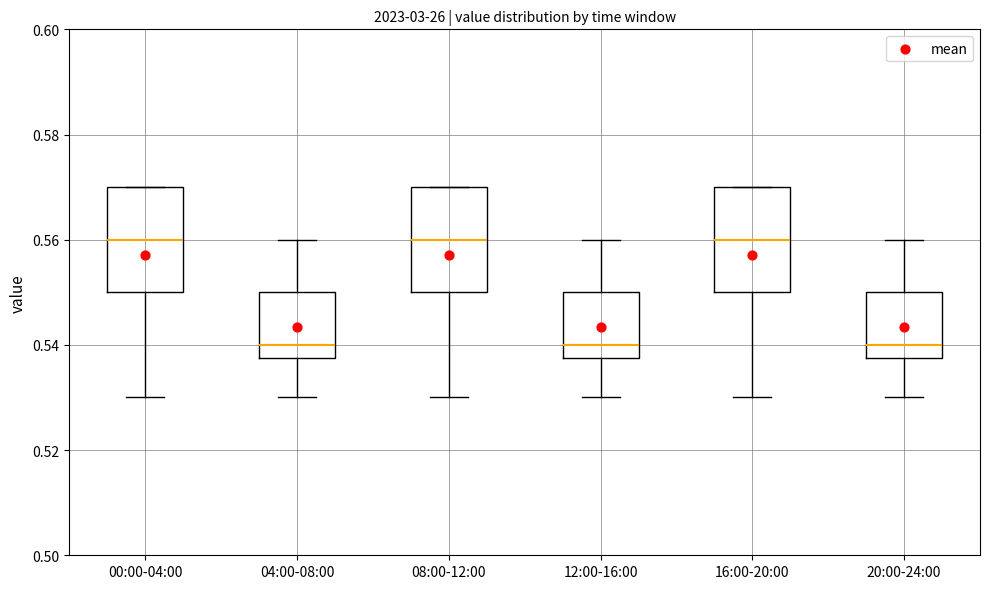

Where is the lower edge of the box for 00:00-04:00 on the y-axis? The values are not printed on the chart, so give them approximately, as read against the axis.

0.550